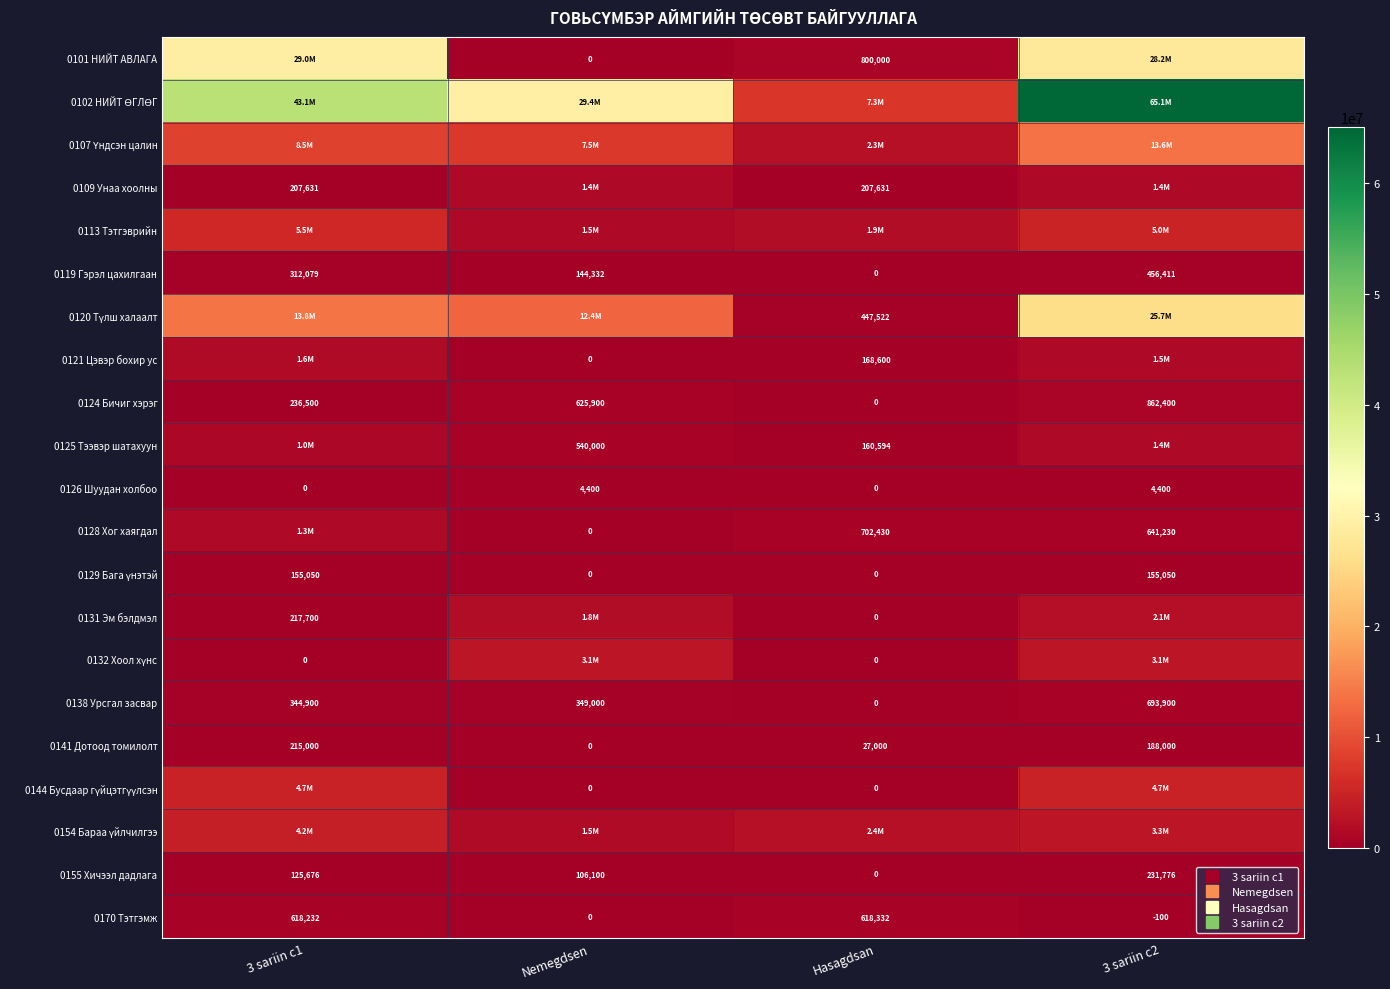

What is the difference between the 0170 Тэтгэмж values at Nemegdsen and Hasagdsan?

618332